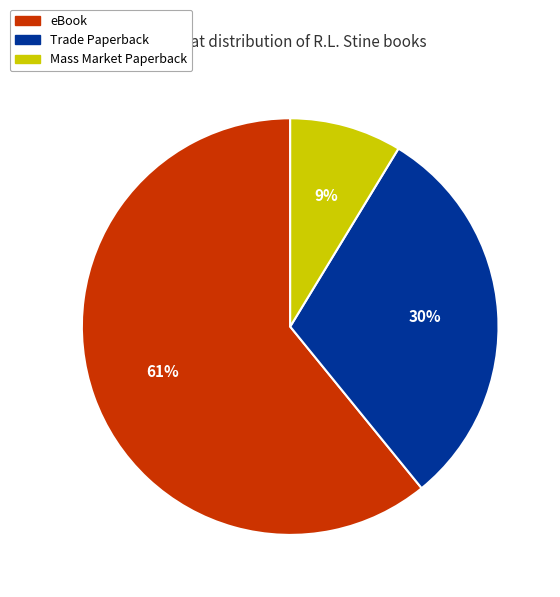

Rank the categories by value from highest to lowest.

eBook, Trade Paperback, Mass Market Paperback